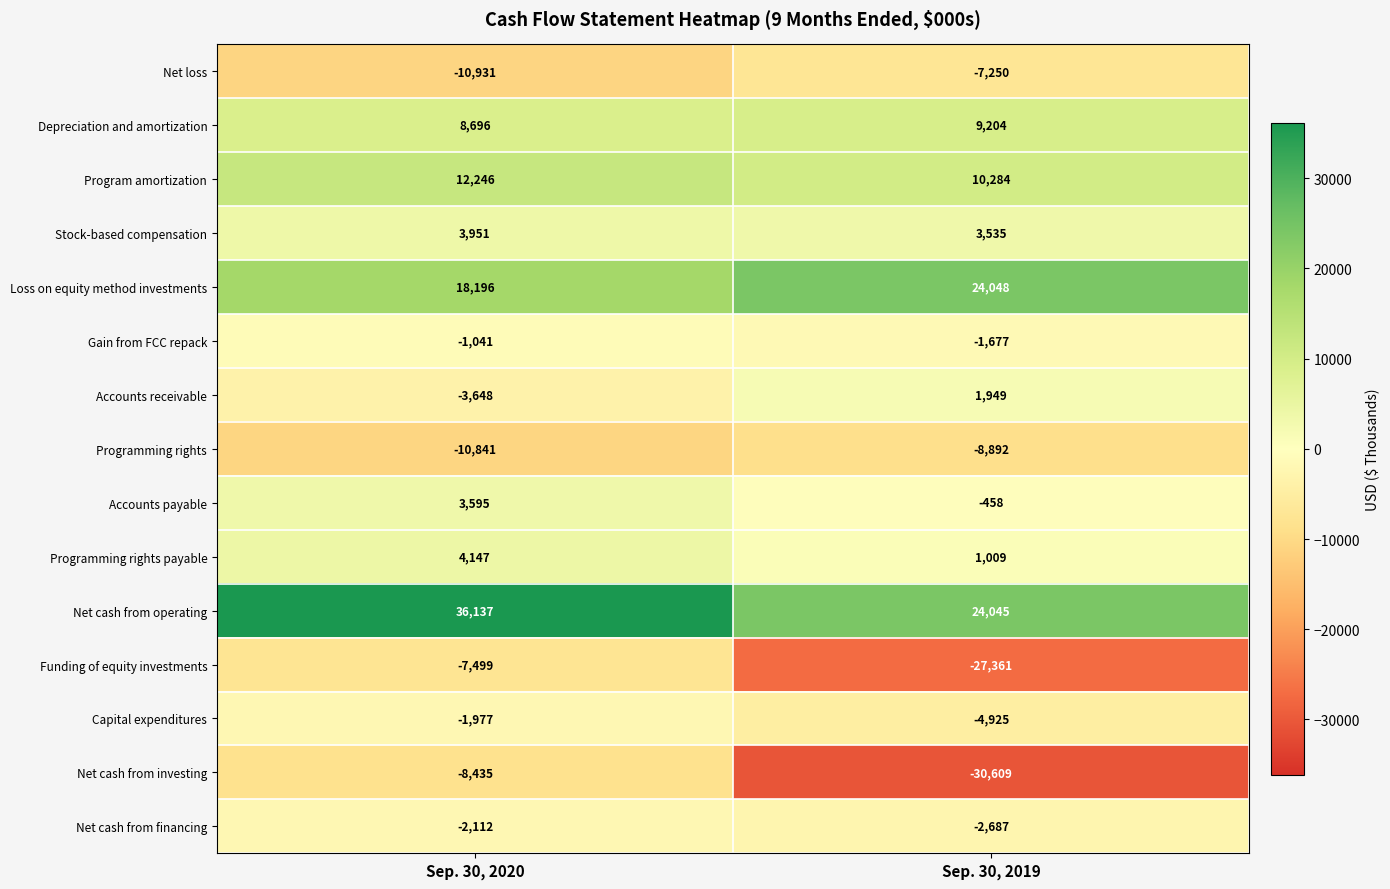

Reading left to right, extract all data points from this chart.

Net loss: -10931	-7250
Depreciation and amortization: 8696	9204
Program amortization: 12246	10284
Stock-based compensation: 3951	3535
Loss on equity method investments: 18196	24048
Gain from FCC repack: -1041	-1677
Accounts receivable: -3648	1949
Programming rights: -10841	-8892
Accounts payable: 3595	-458
Programming rights payable: 4147	1009
Net cash from operating: 36137	24045
Funding of equity investments: -7499	-27361
Capital expenditures: -1977	-4925
Net cash from investing: -8435	-30609
Net cash from financing: -2112	-2687